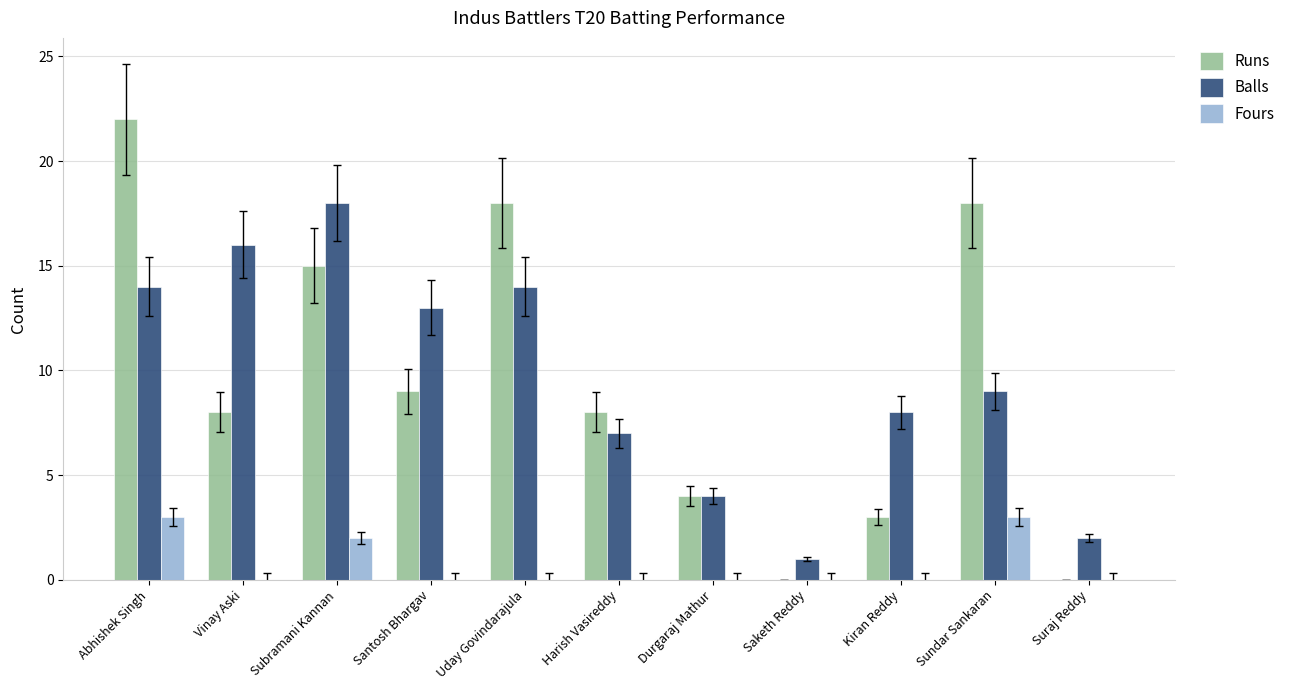

Reading left to right, extract all data points from this chart.

Runs: Abhishek Singh=22	Vinay Aski=8	Subramani Kannan=15	Santosh Bhargav=9	Uday Govindarajula=18	Harish Vasireddy=8	Durgaraj Mathur=4	Saketh Reddy=0	Kiran Reddy=3	Sundar Sankaran=18	Suraj Reddy=0
Balls: Abhishek Singh=14	Vinay Aski=16	Subramani Kannan=18	Santosh Bhargav=13	Uday Govindarajula=14	Harish Vasireddy=7	Durgaraj Mathur=4	Saketh Reddy=1	Kiran Reddy=8	Sundar Sankaran=9	Suraj Reddy=2
Fours: Abhishek Singh=3	Vinay Aski=0	Subramani Kannan=2	Santosh Bhargav=0	Uday Govindarajula=0	Harish Vasireddy=0	Durgaraj Mathur=0	Saketh Reddy=0	Kiran Reddy=0	Sundar Sankaran=3	Suraj Reddy=0